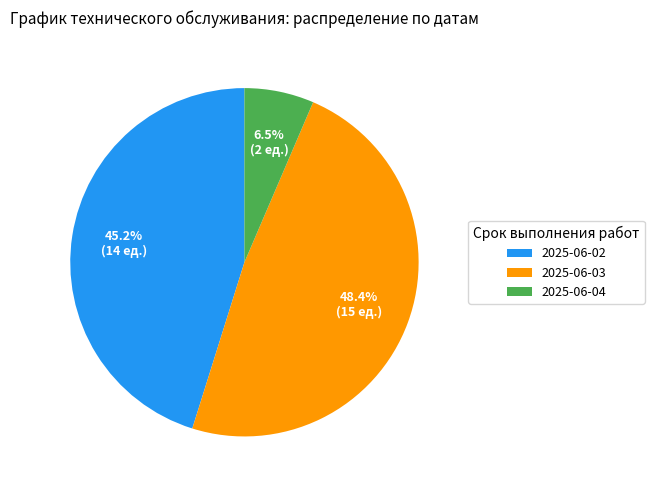

Is the sum of 2025-06-03 and 2025-06-02 greater than half?

Yes